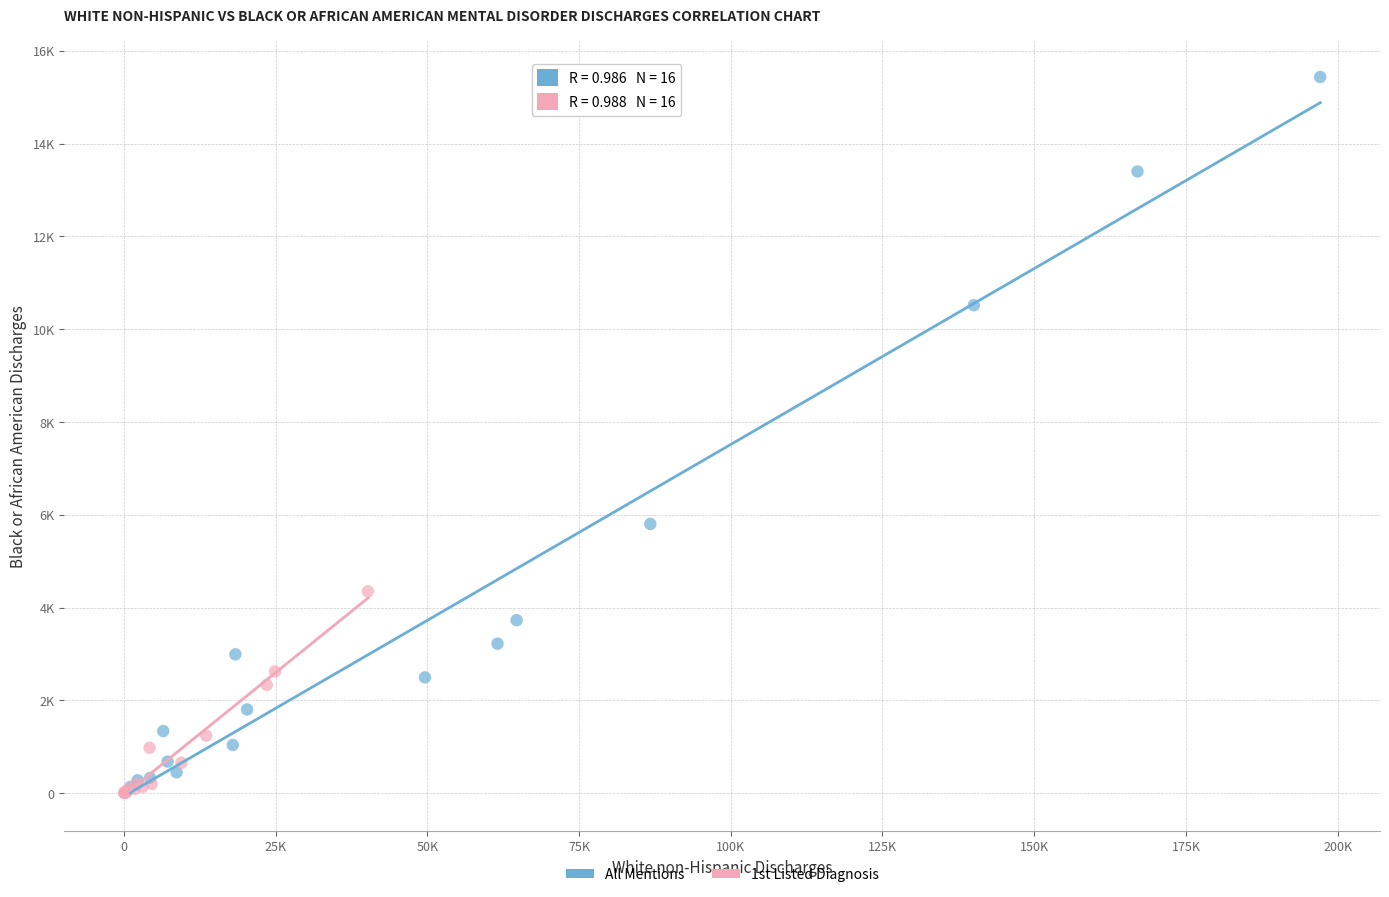

Which series reaches the maximum Y coordinate?

All Mentions